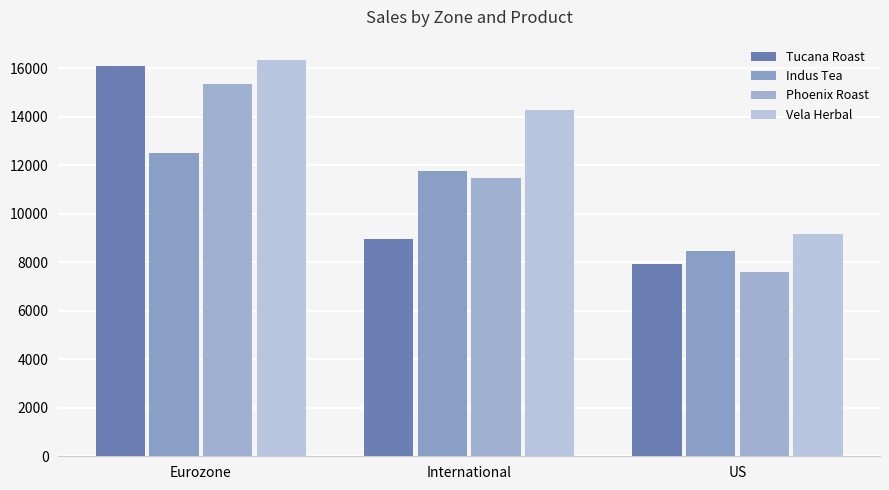

What is the maximum value for Phoenix Roast?

15344.1